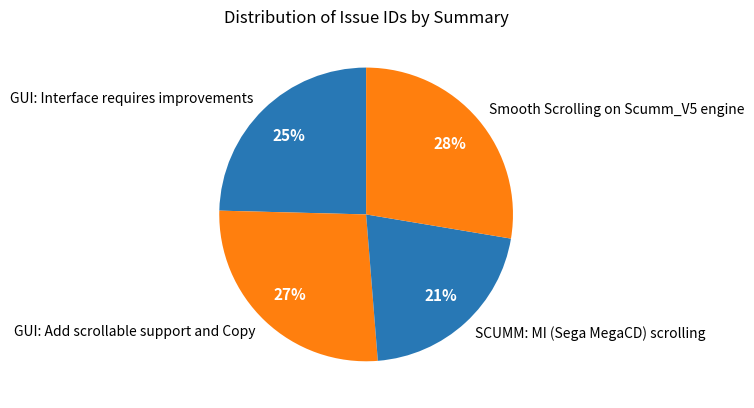

Combined, do Smooth Scrolling on Scumm_V5 engine and GUI: Add scrollable support and Copy account for over 50%?

Yes